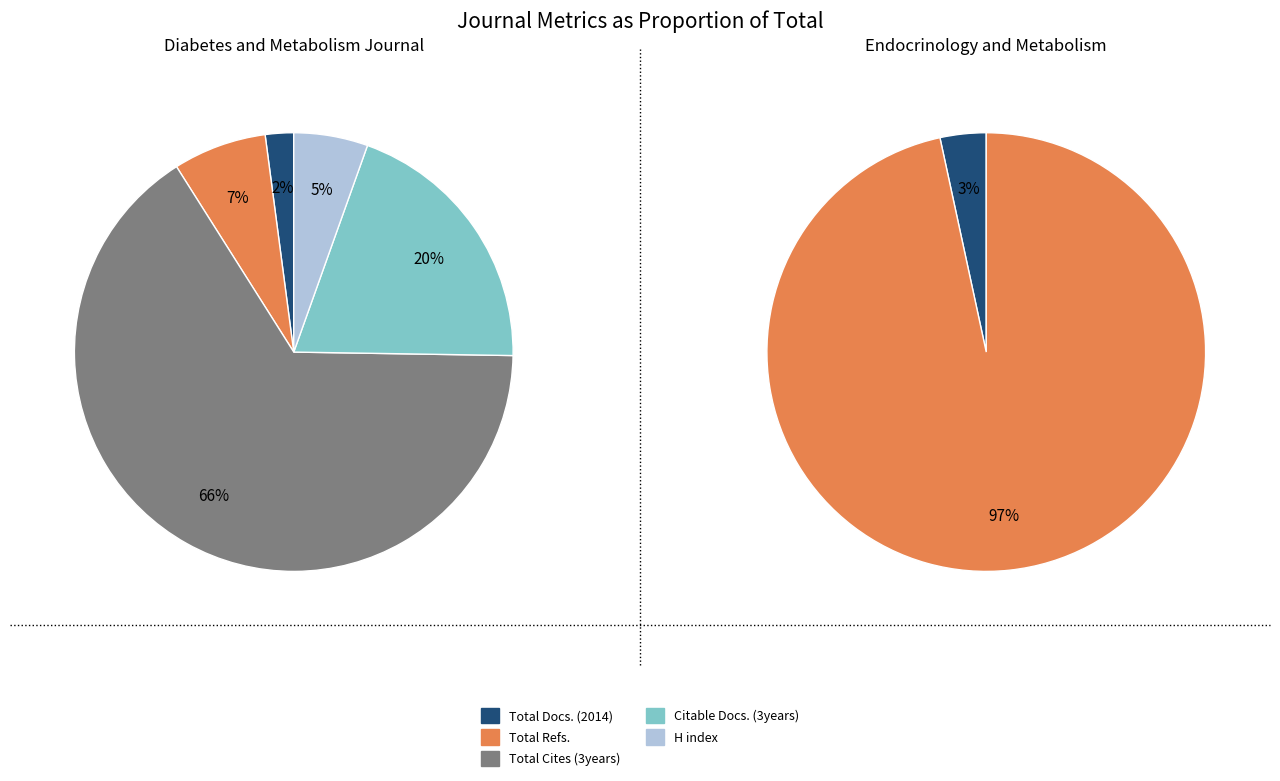

To the nearest percent, what is the average slice percentage?

20%